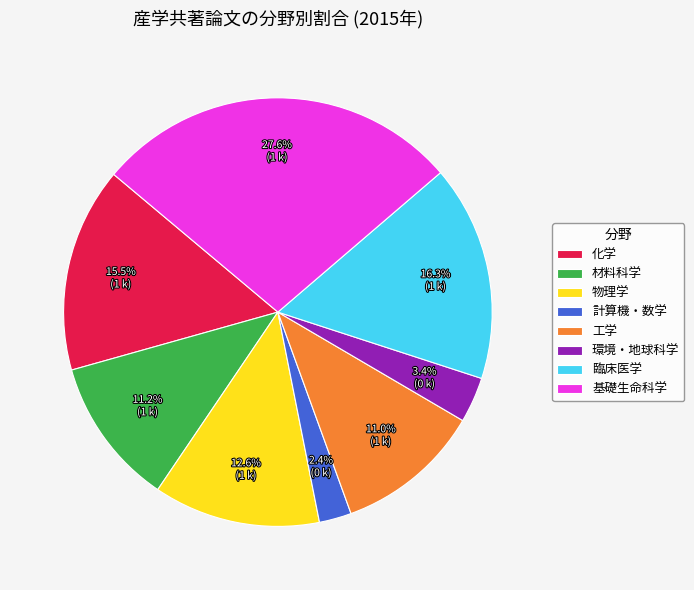

Combined, do 物理学 and 材料科学 account for over 50%?

No